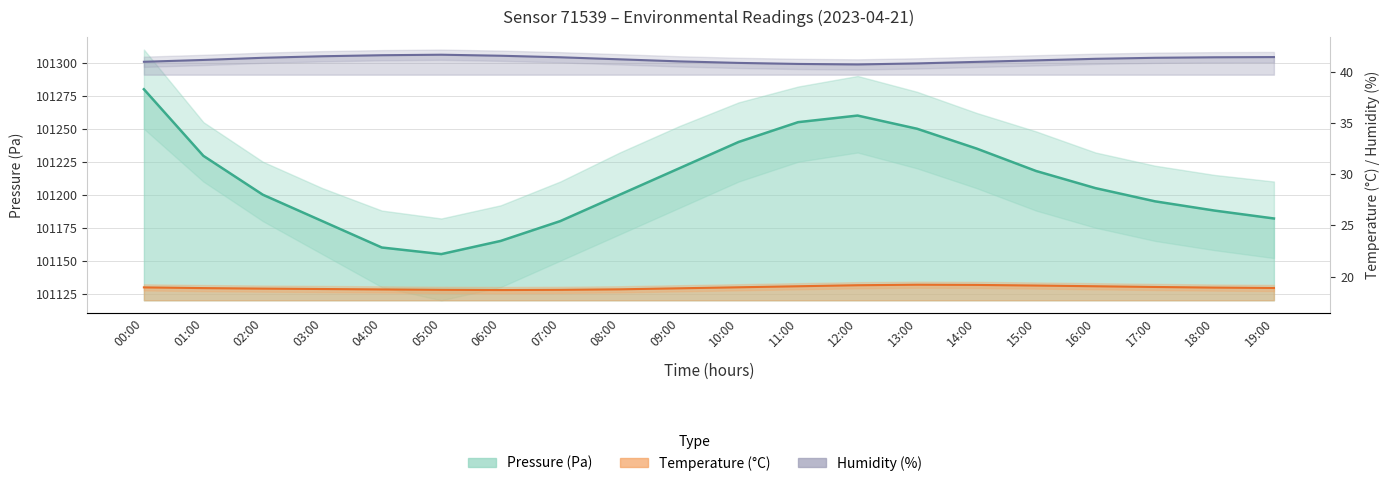

True or false: pressure has a value of 162509.0 at 07:00.

False